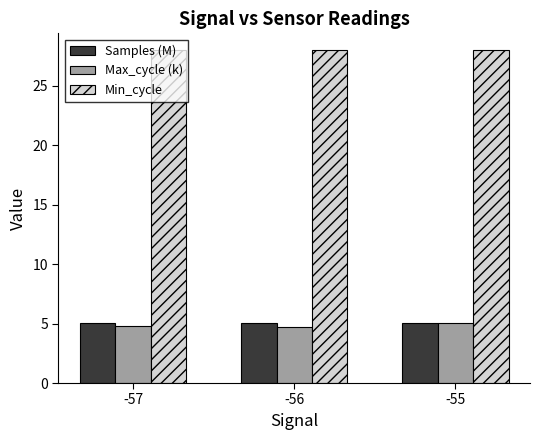

What is the difference between the highest and lowest values at -55?

22.9